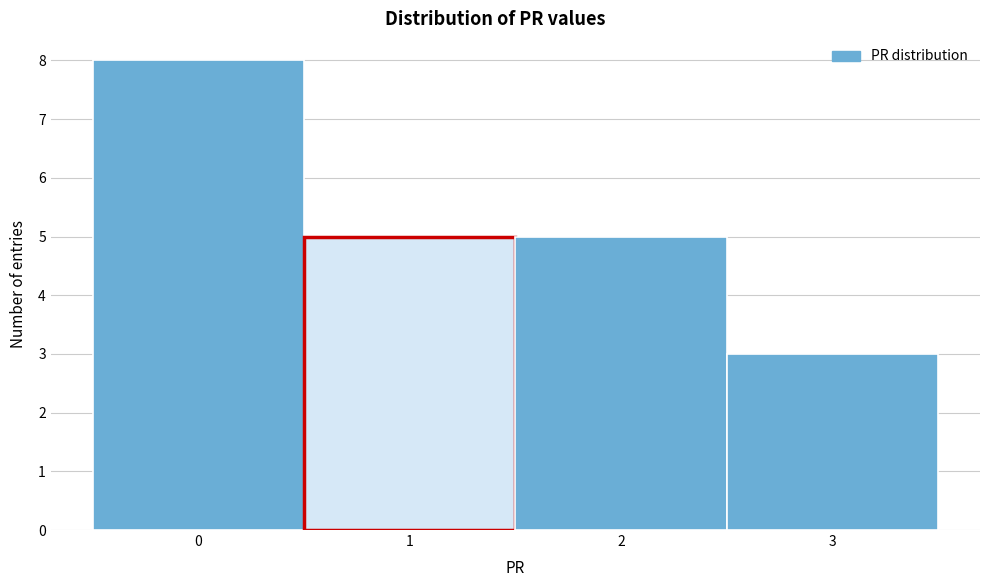

How tall is the bar that spans 2.5 to 3.5 on the x-axis? The values are not printed on the chart, so give them approximately, as read against the axis.

3